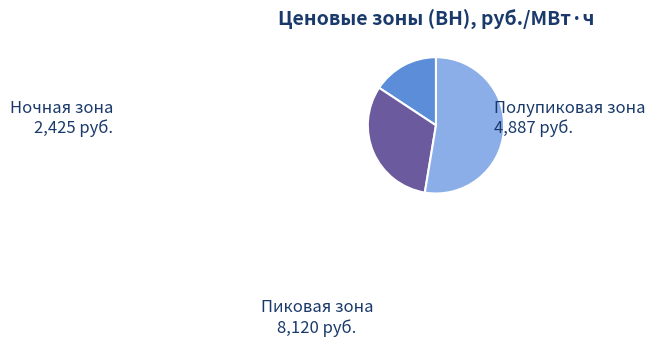

Is there any slice that represents more than half of the pie?

Yes